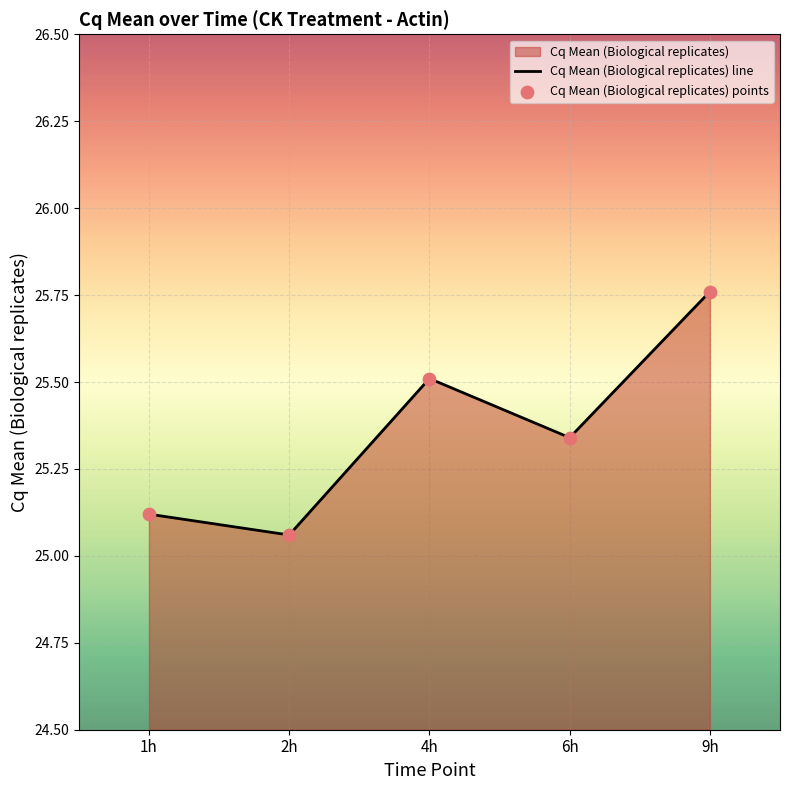

Rank the categories by value from lowest to highest.

2h, 1h, 6h, 4h, 9h